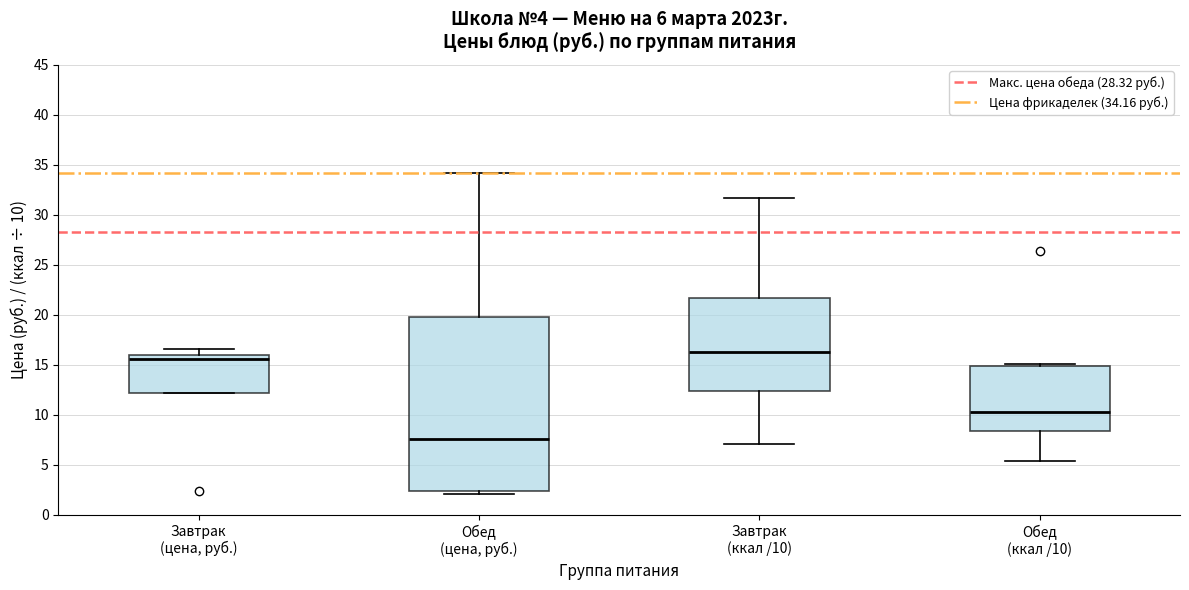

Which box has the lowest median line?

Обед (цена, руб.)